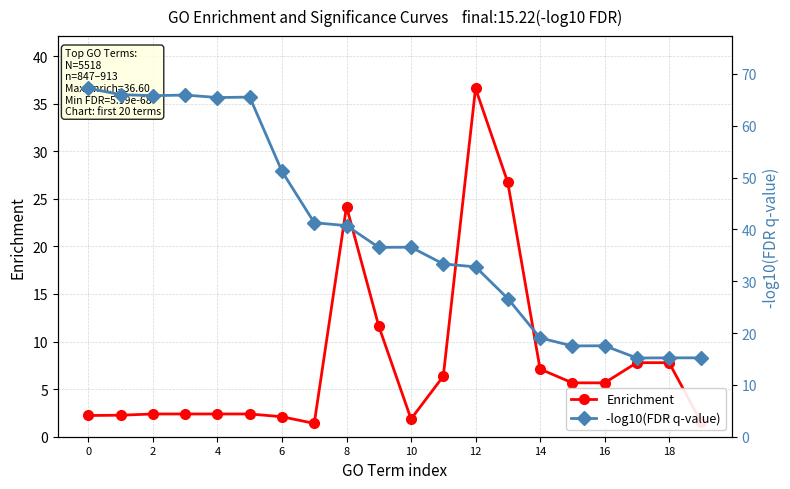

Between which two adjacent categories do Enrichment and -log10(FDR q-value) first intersect?

11 and 12